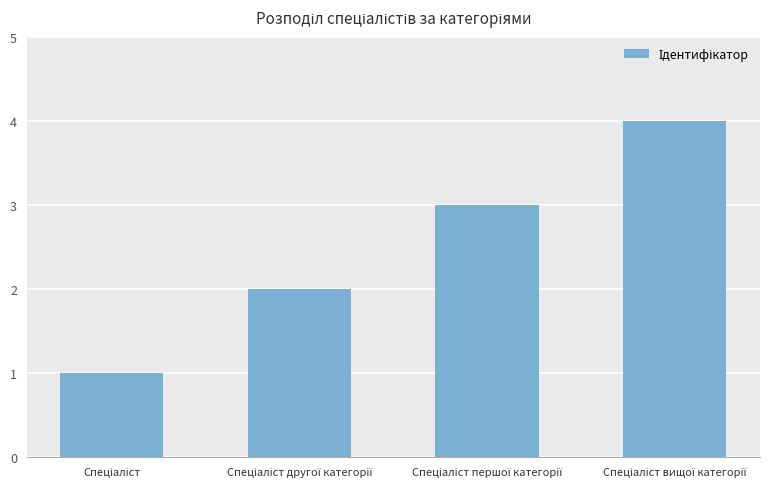

What is the difference between the maximum and minimum values?

3